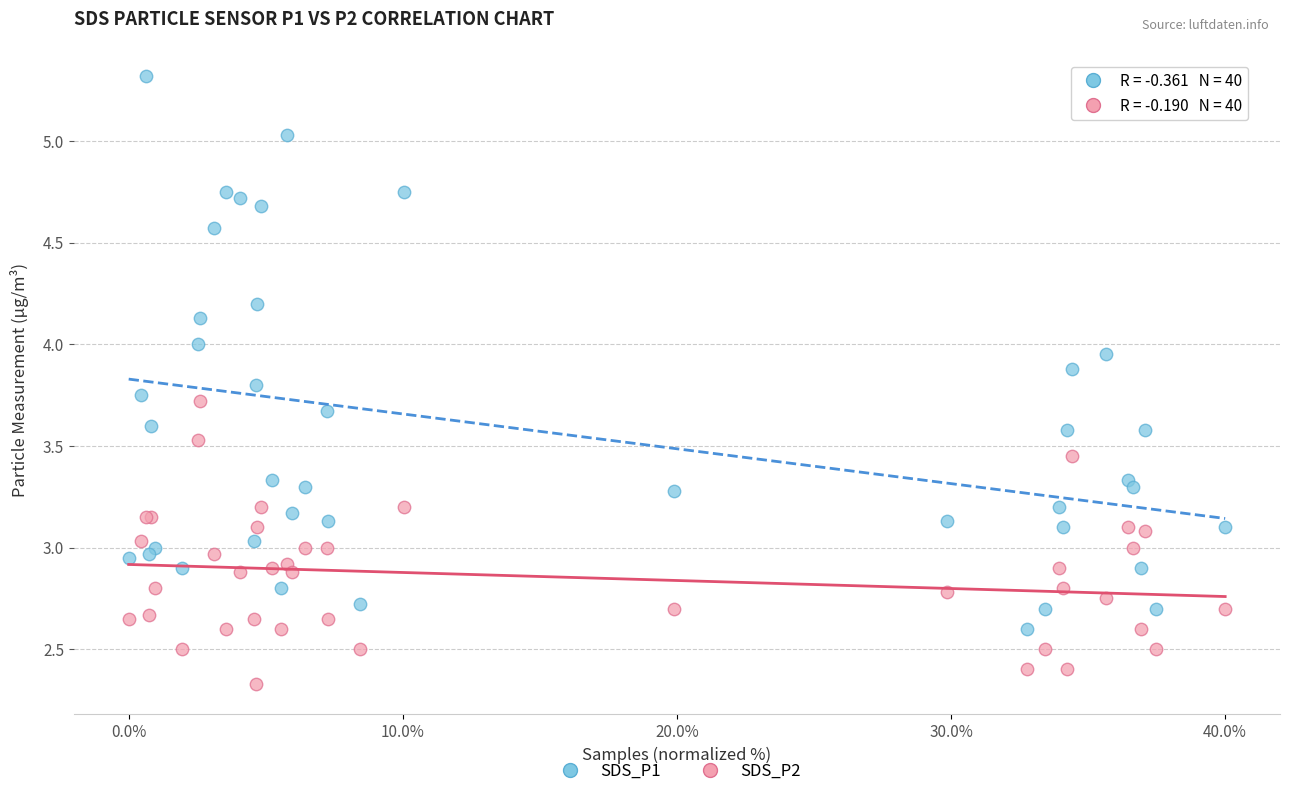

Which series has the widest spread of Y values?

SDS_P1